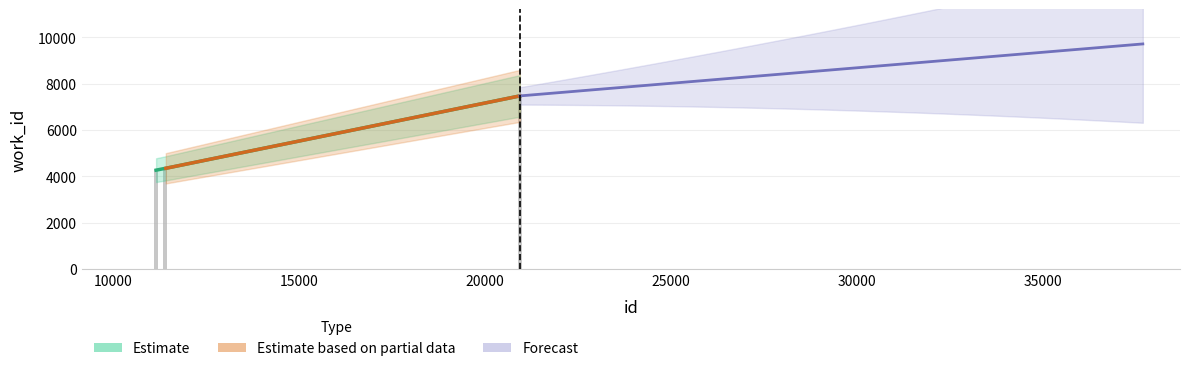

At which label is the value closest to 5873?

11402